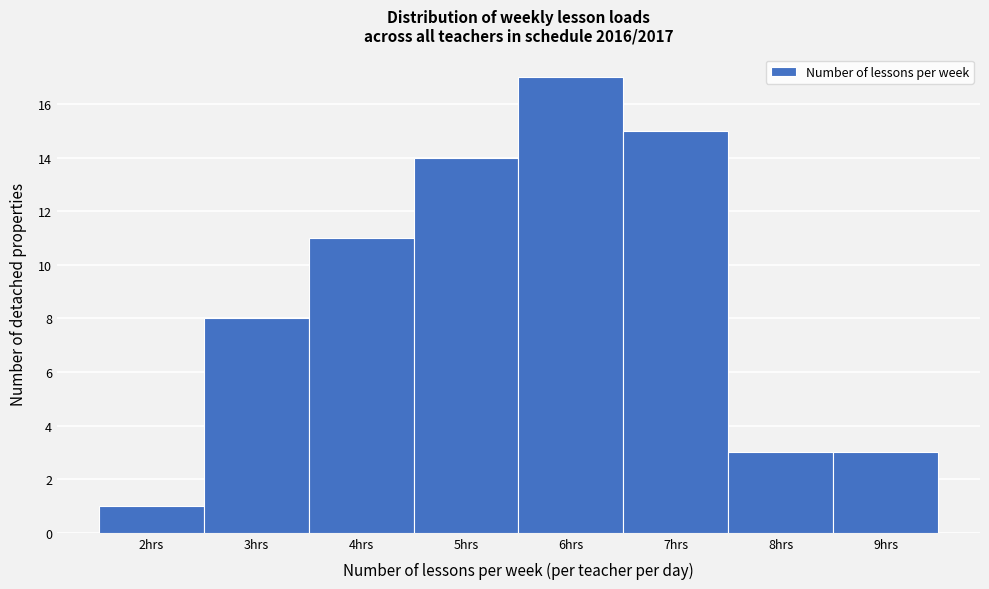

Reading left to right, transcribe all the data shown in this chart.

2hrs=1	3hrs=8	4hrs=11	5hrs=14	6hrs=17	7hrs=15	8hrs=3	9hrs=3